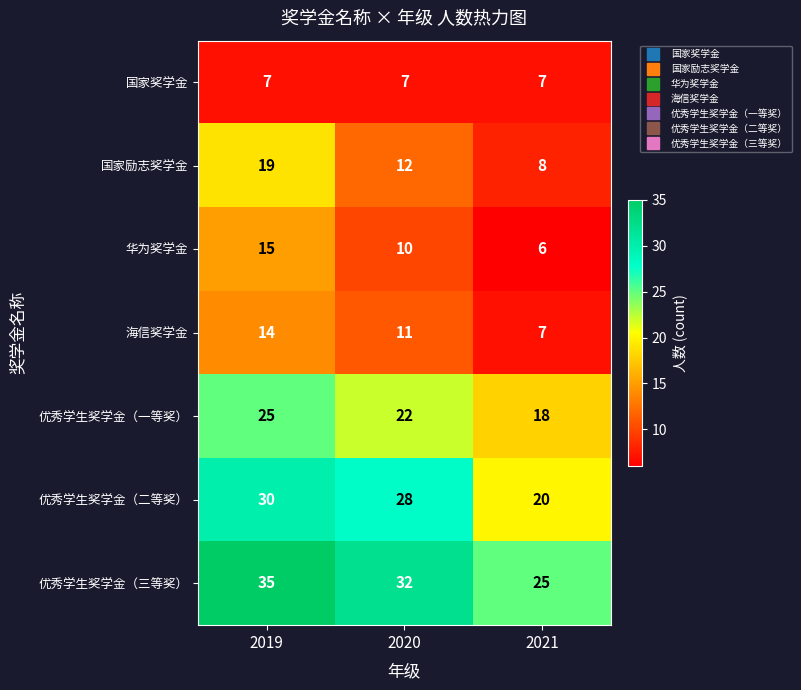

How many distinct data groups are displayed?

7